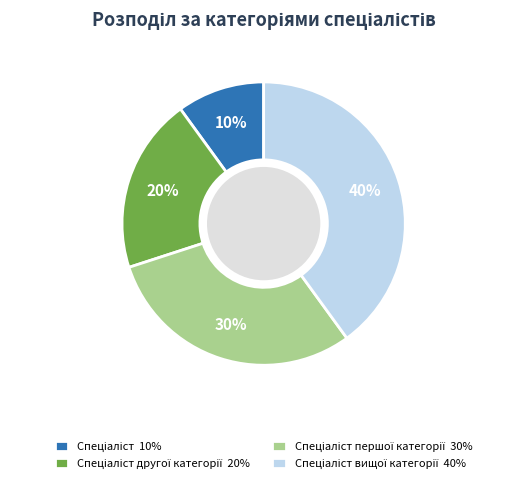

To the nearest percent, what is the average slice percentage?

25%